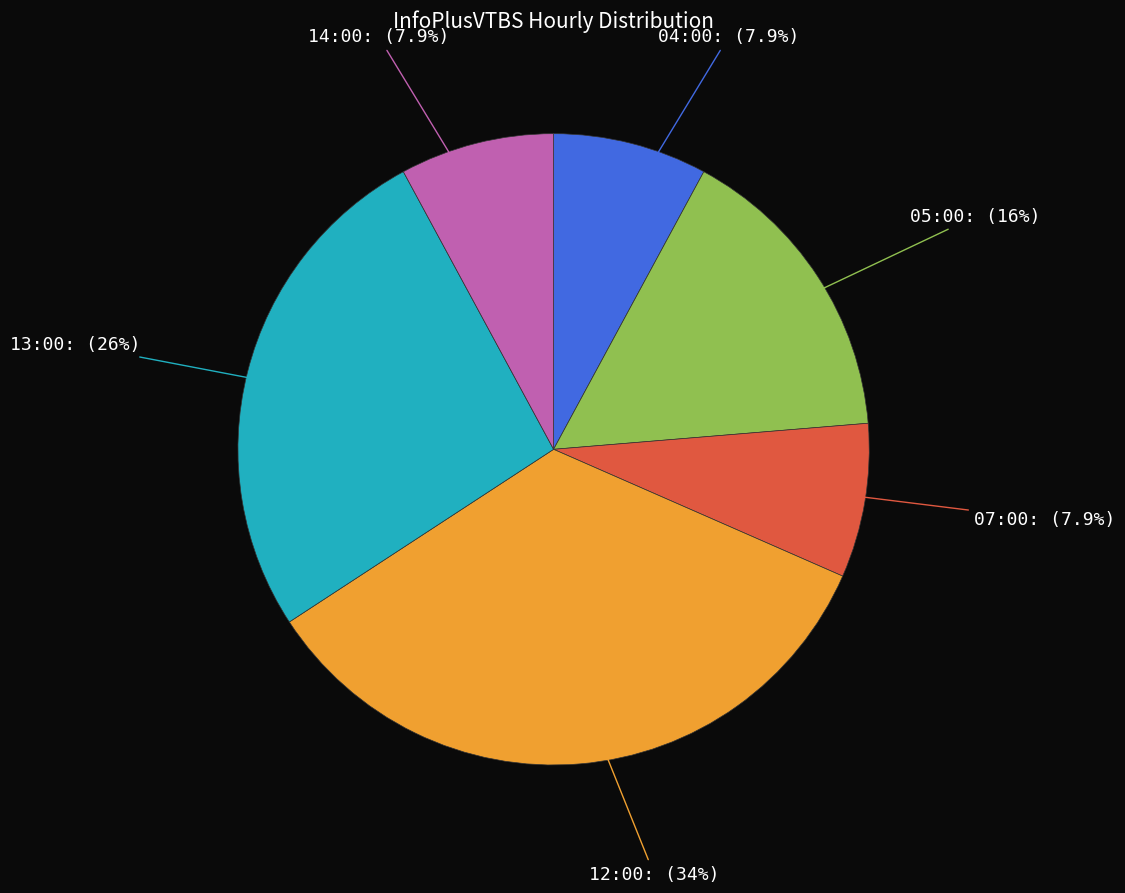

Does any single category account for the majority?

No